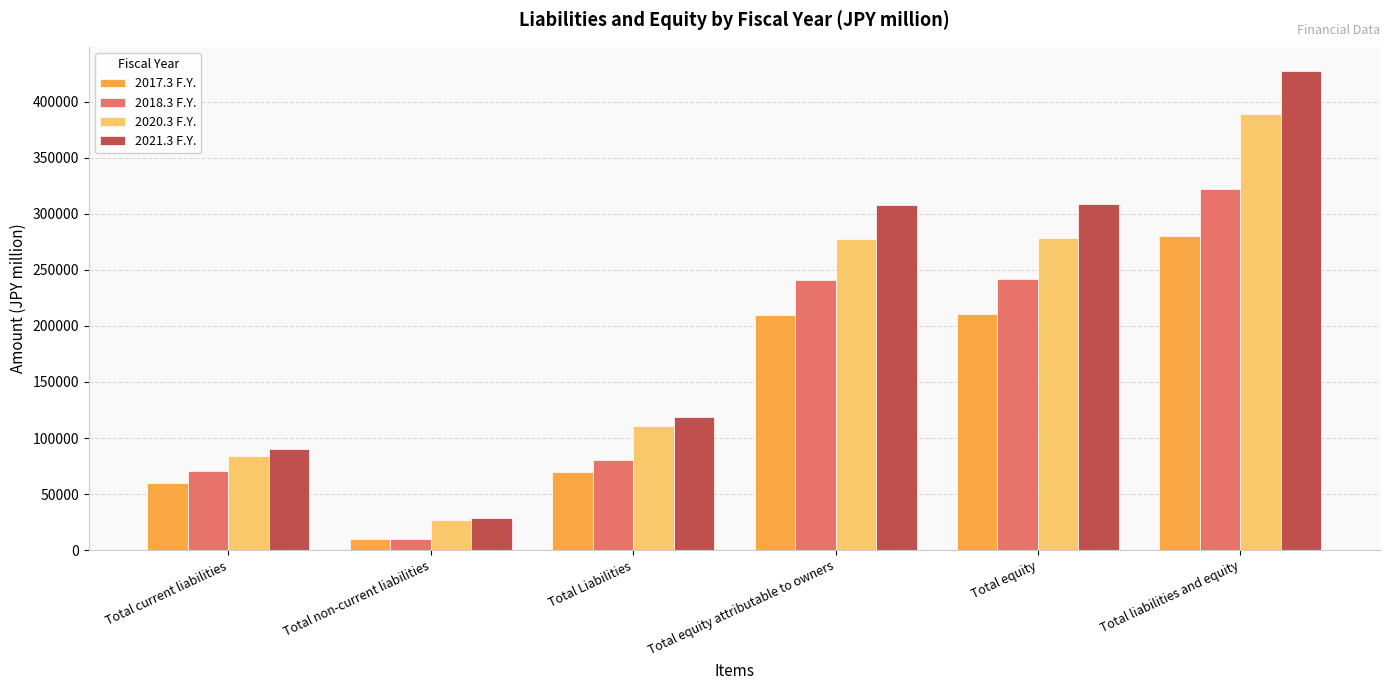

Which series has the largest total across all categories?

2021.3 F.Y.